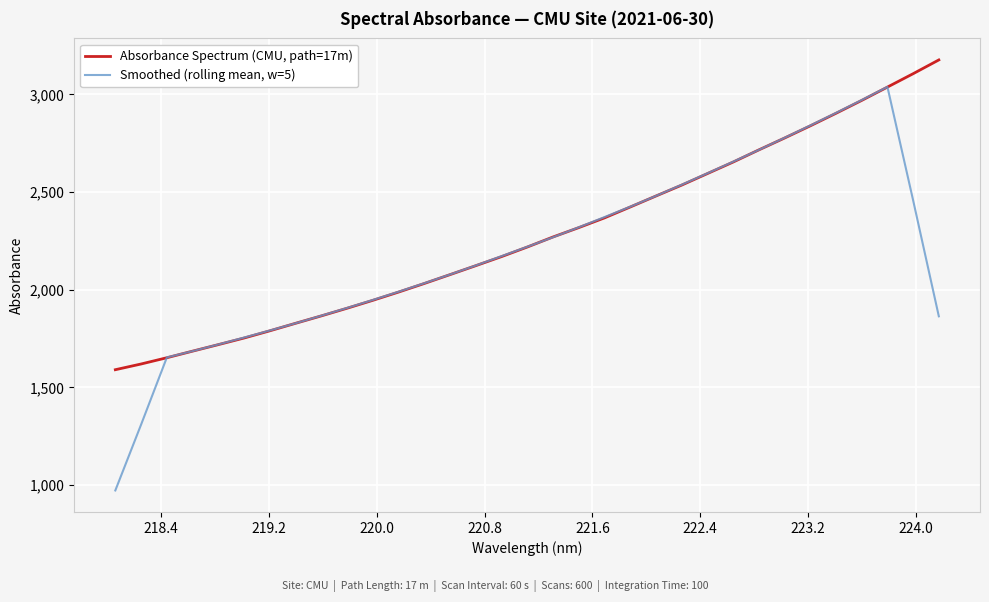

Rank the series by their average value, from lowest to highest.

Smoothed (rolling mean, w=5), Absorbance Spectrum (CMU, path=17m)